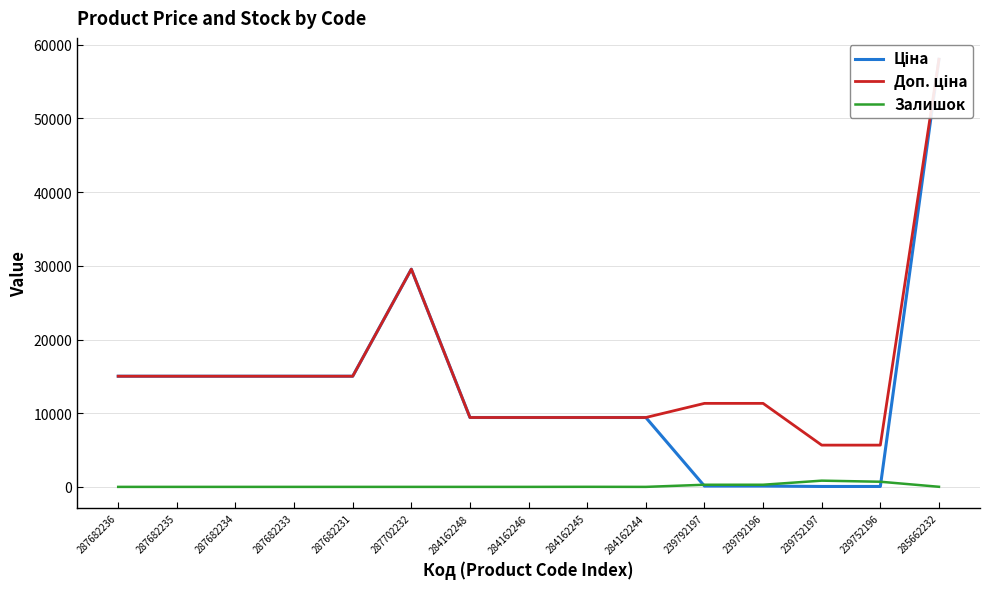

Where is Залишок nearest to the value 422?

239792196